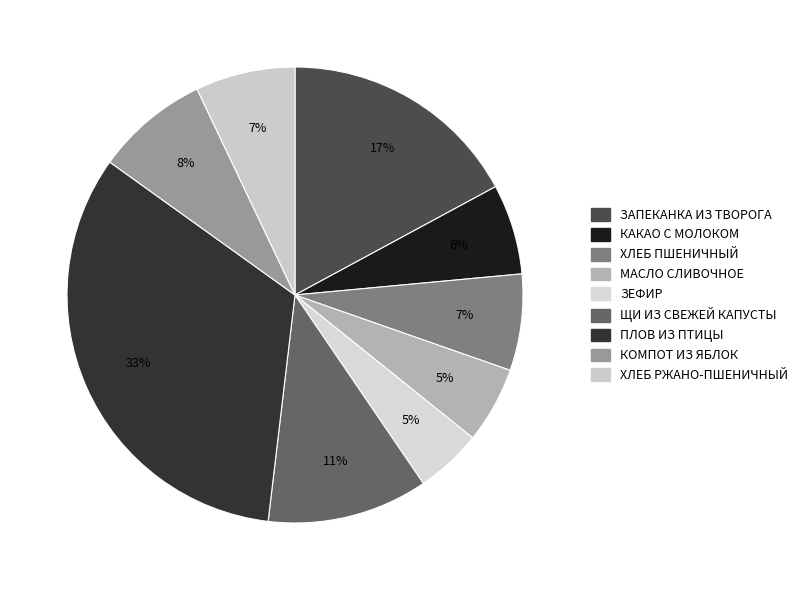

Does ПЛОВ ИЗ ПТИЦЫ account for over 50% of the chart?

No